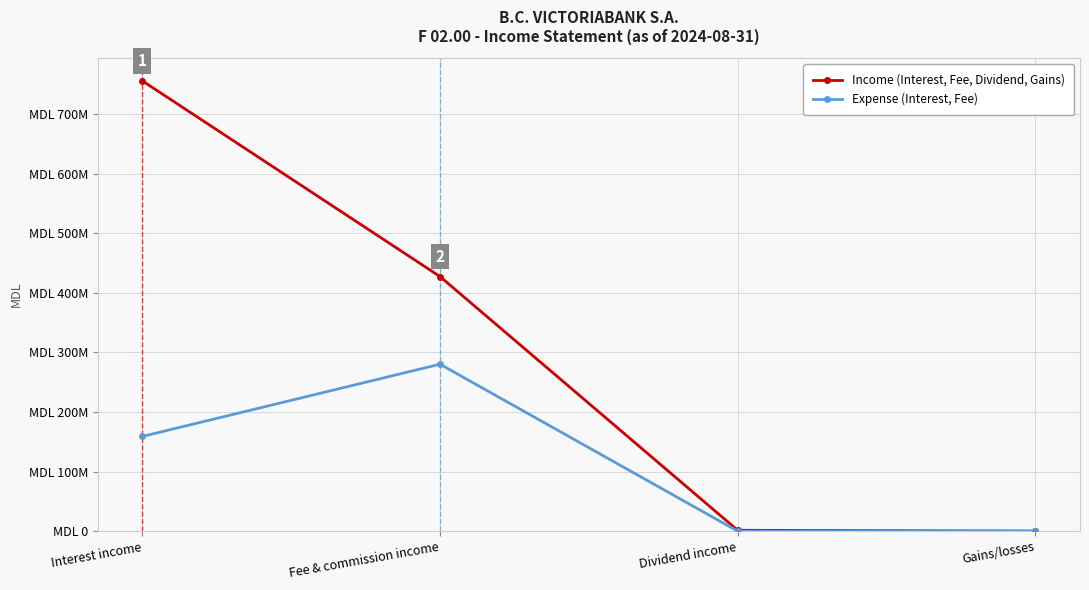

How many Expense (Interest, Fee) values are between 0 and 280177412?

4